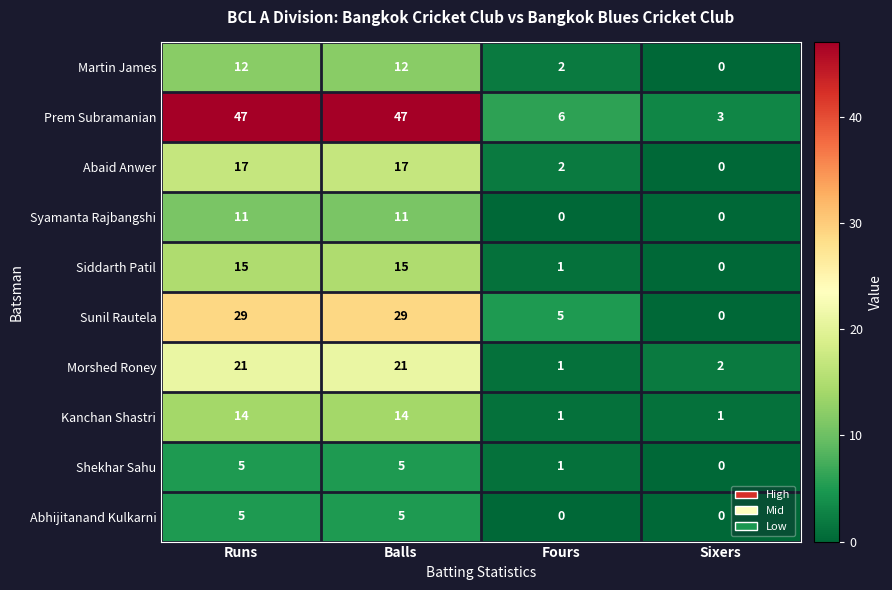

The Sunil Rautela series shows 29 at Runs. True or false?

True